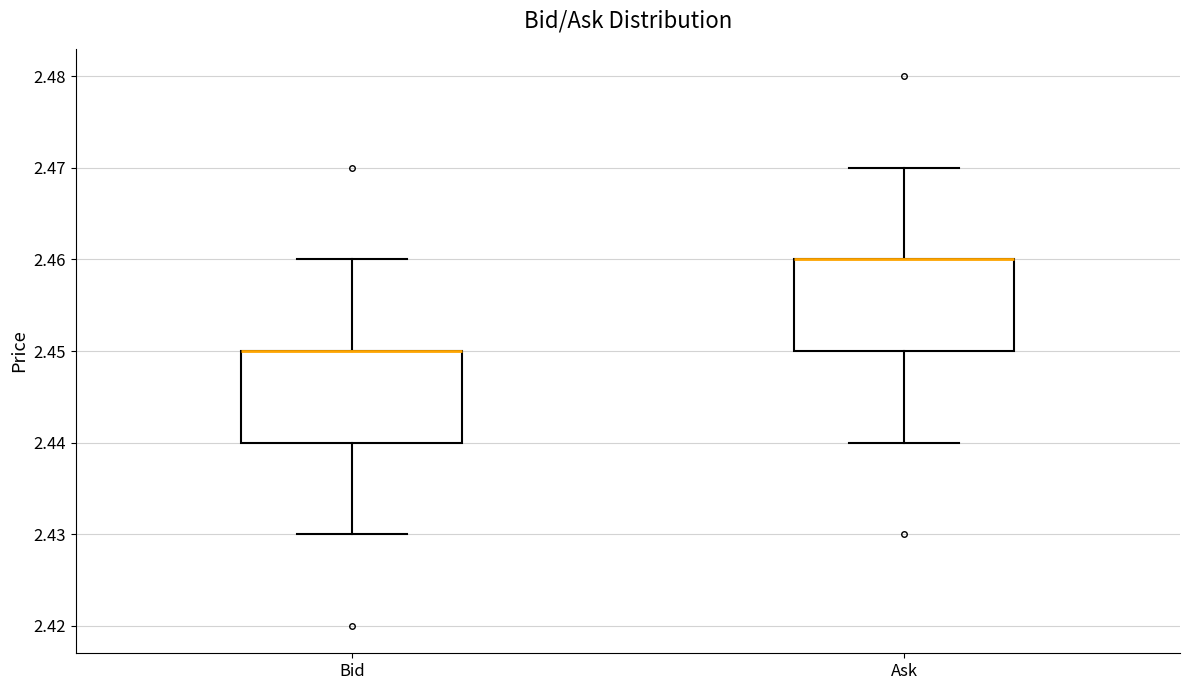

Reading left to right, read every box against the y-axis: the position of its median line, the range the box covers, and the ends of its whiskers. The values are not printed on the chart, so give them approximately, as read against the axis.

Bid: median 2.45 (drawn on the box's upper edge), box 2.44 to 2.45, whiskers 2.43 to 2.46
Ask: median 2.46 (drawn on the box's upper edge), box 2.45 to 2.46, whiskers 2.44 to 2.47